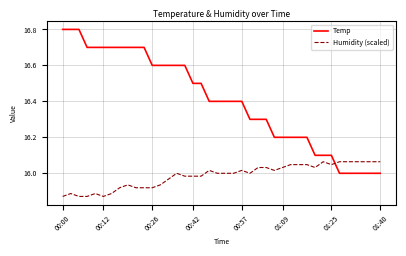

Which series has the largest total across all categories?

Temp